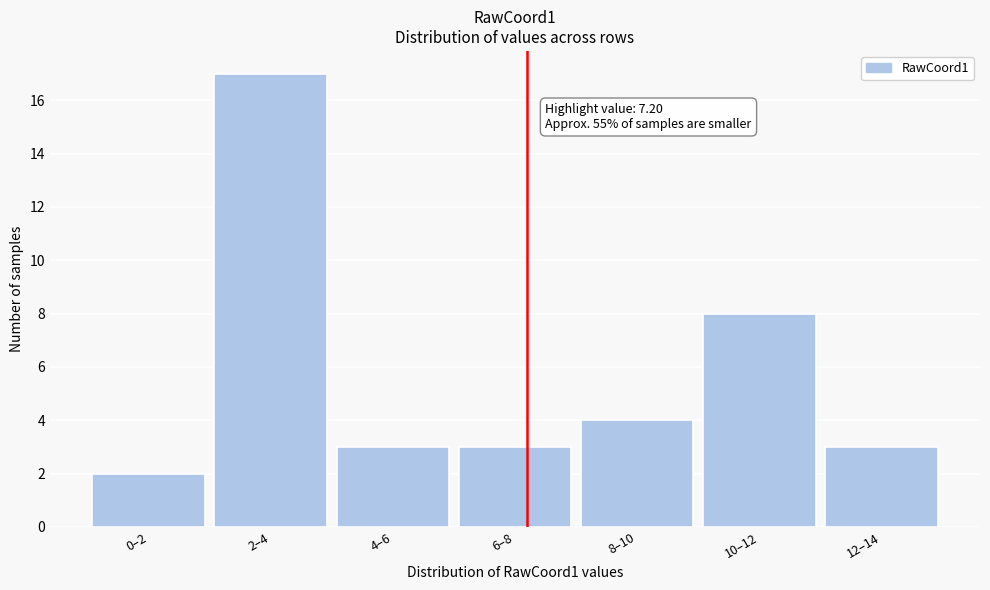

Reading left to right, extract all data points from this chart.

2	17	3	3	4	8	3